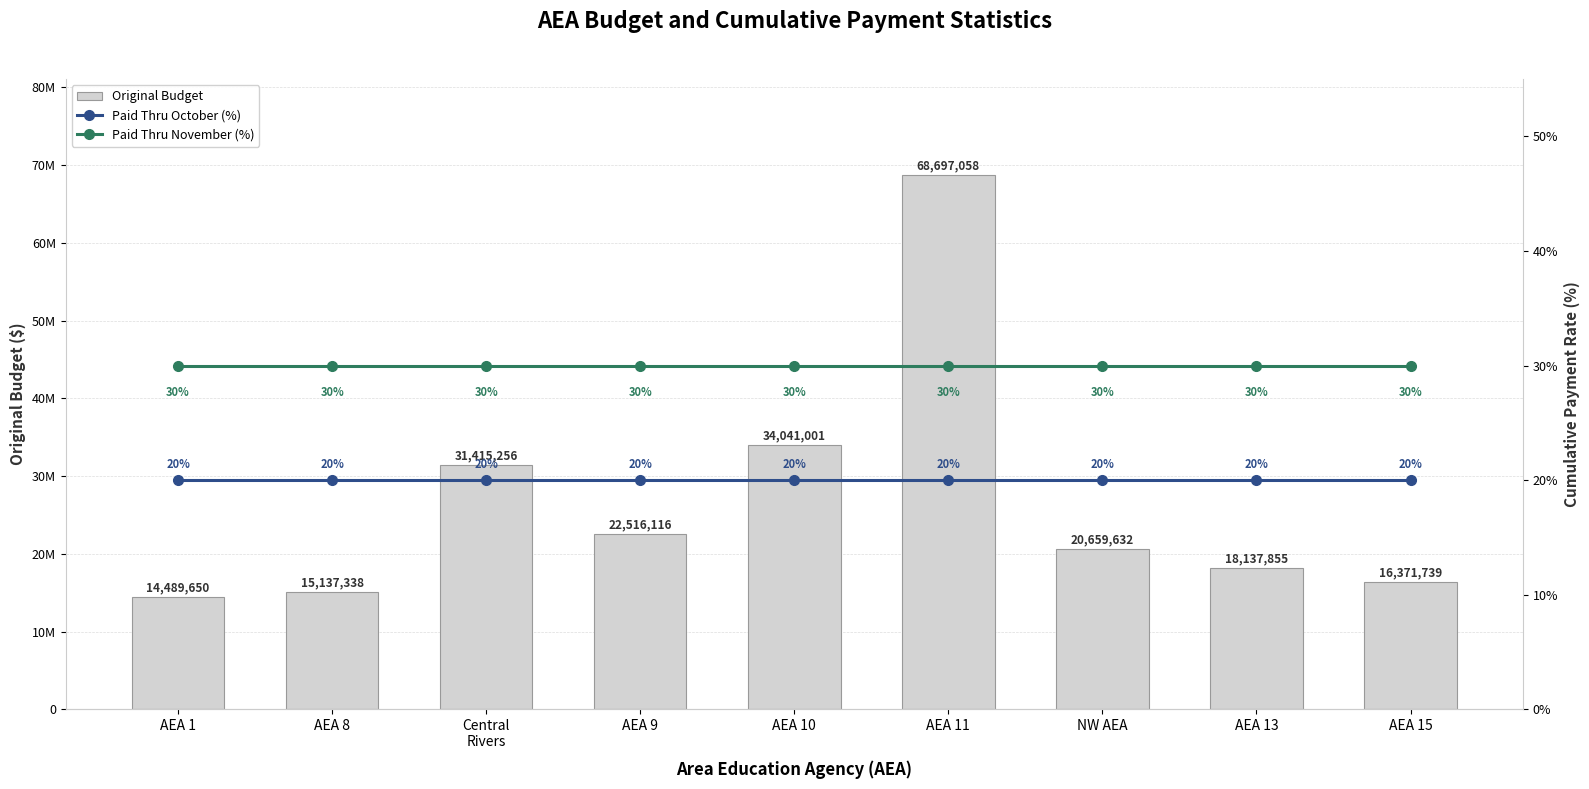

Reading left to right, transcribe all the data shown in this chart.

Original Budget: AEA 1=14489650	AEA 8=15137338	Central
Rivers=31415256	AEA 9=22516116	AEA 10=34041001	AEA 11=68697058	NW AEA=20659632	AEA 13=18137855	AEA 15=16371739
Paid Thru October (%): AEA 1=20	AEA 8=20	Central
Rivers=20	AEA 9=20	AEA 10=20	AEA 11=20	NW AEA=20	AEA 13=20	AEA 15=20
Paid Thru November (%): AEA 1=30	AEA 8=30	Central
Rivers=30	AEA 9=30	AEA 10=30	AEA 11=30	NW AEA=30	AEA 13=30	AEA 15=30